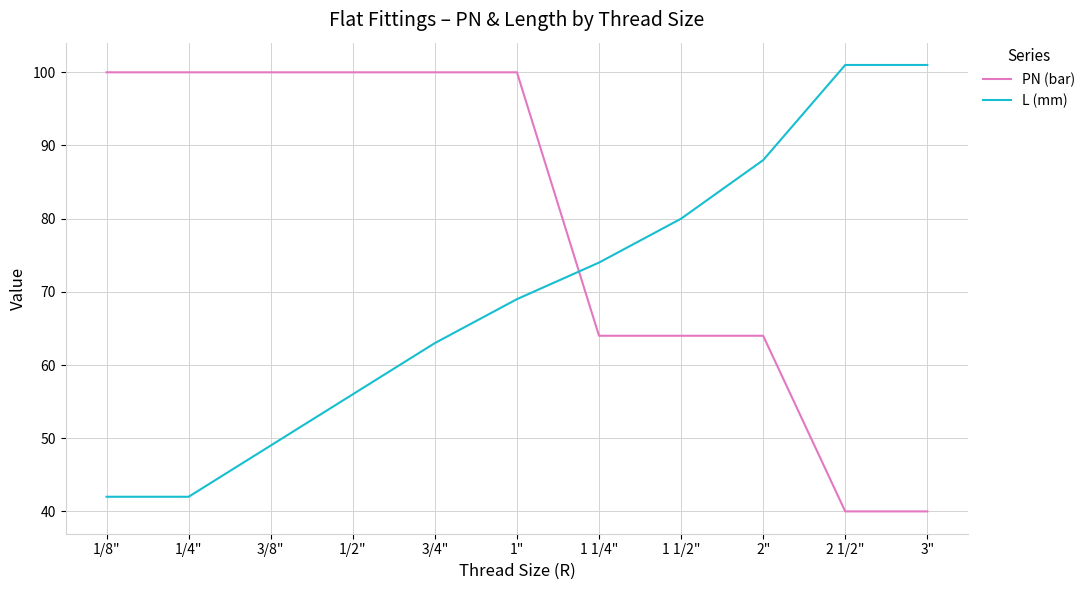

Which series changed the most between 3/8" and 3/4"?

L (mm)